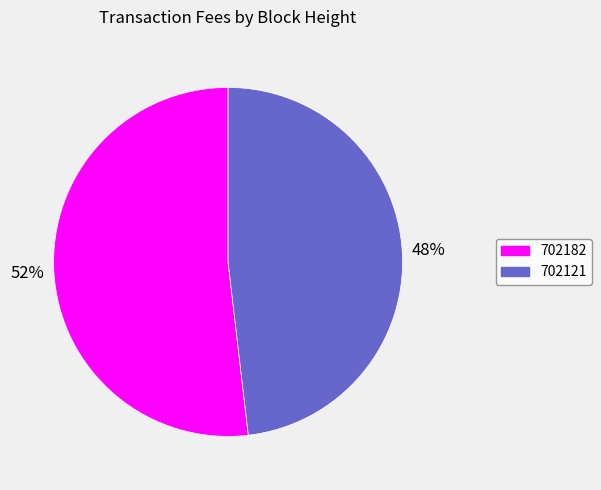

Is the sum of 702121 and 702182 greater than half?

Yes